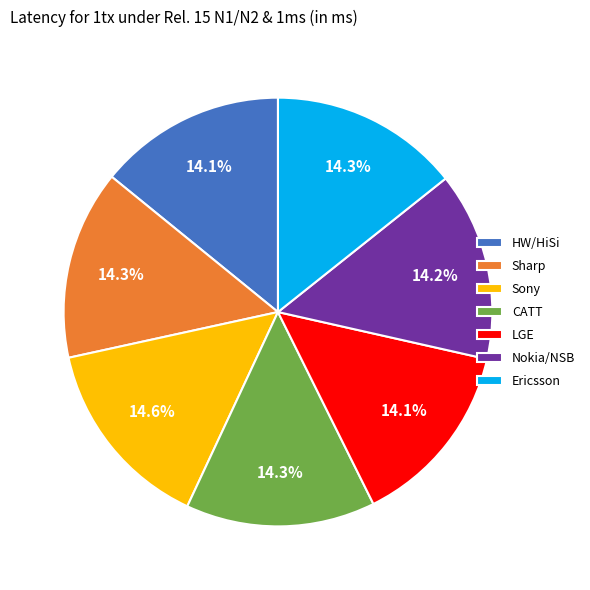

Does any single category account for the majority?

No